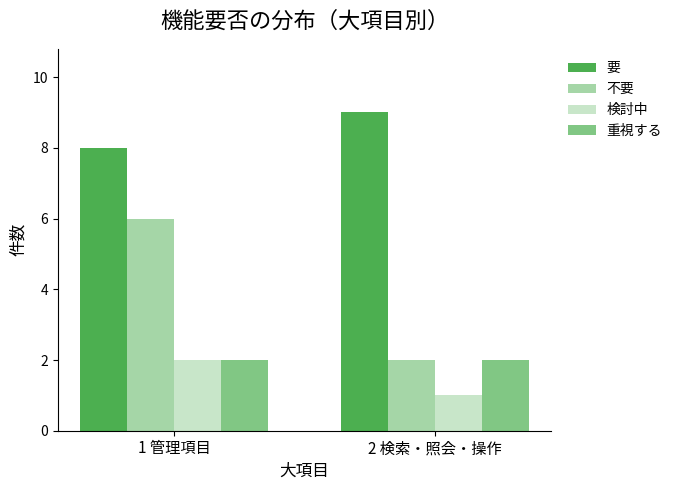

What is the difference between the highest and lowest values at 2 検索・照会・操作?

8